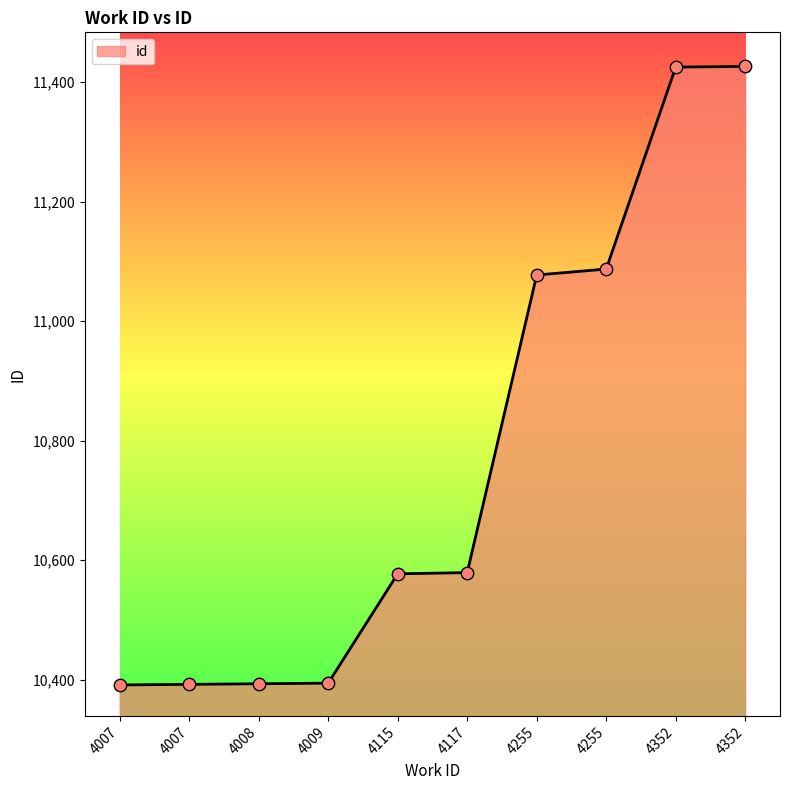

What is the ratio of the value at 4255 to the value at 4008?

1.1